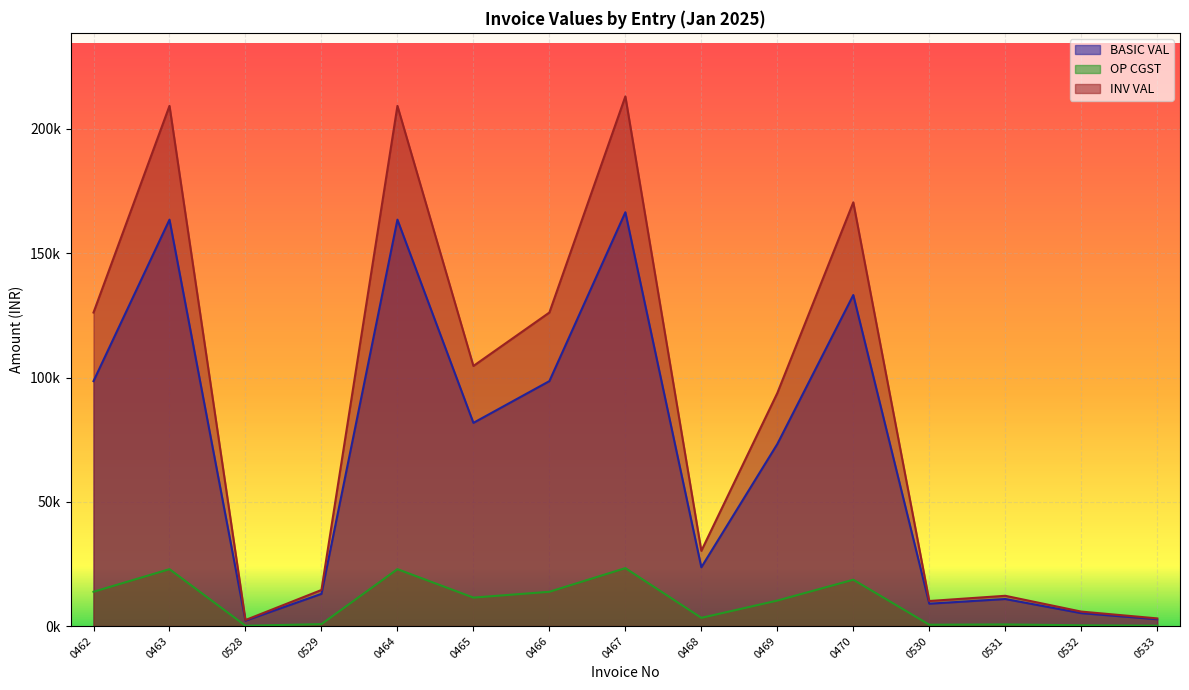

Reading right to left, list all the values displayed in this chart.

BASIC VAL: 2752.8	5198.2	10875.0	9000.0	133184.0	73239.0	23644.2	166480.0	98552.0	81755.0	163510.0	12960.0	2160.0	163510.0	98552.0
OP CGST: 165.2	311.9	652.5	540.0	18645.8	10253.5	3310.2	23307.2	13797.3	11445.7	22891.4	777.6	129.6	22891.4	13797.3
INV VAL: 3083.2	5822.1	12180.0	10080.0	170475.5	93745.9	30264.7	213094.4	126146.6	104646.4	209292.8	14515.2	2419.2	209292.8	126146.6